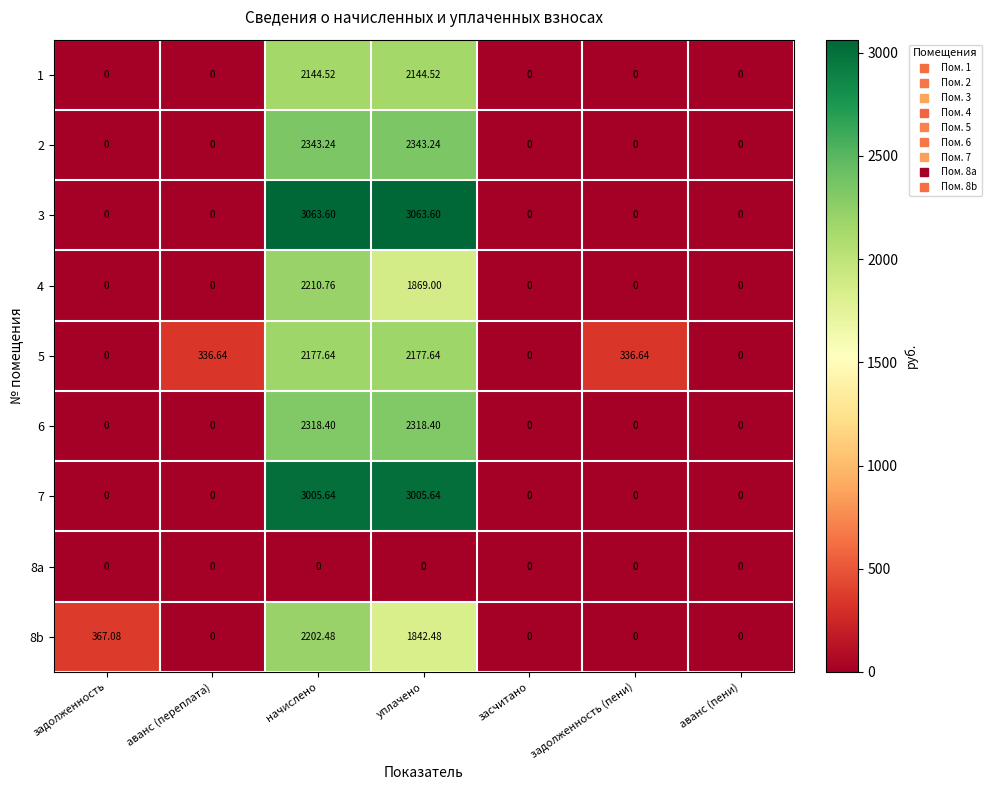

Is the value of 8b at уплачено greater than the value of 1 at аванс (пени)?

Yes